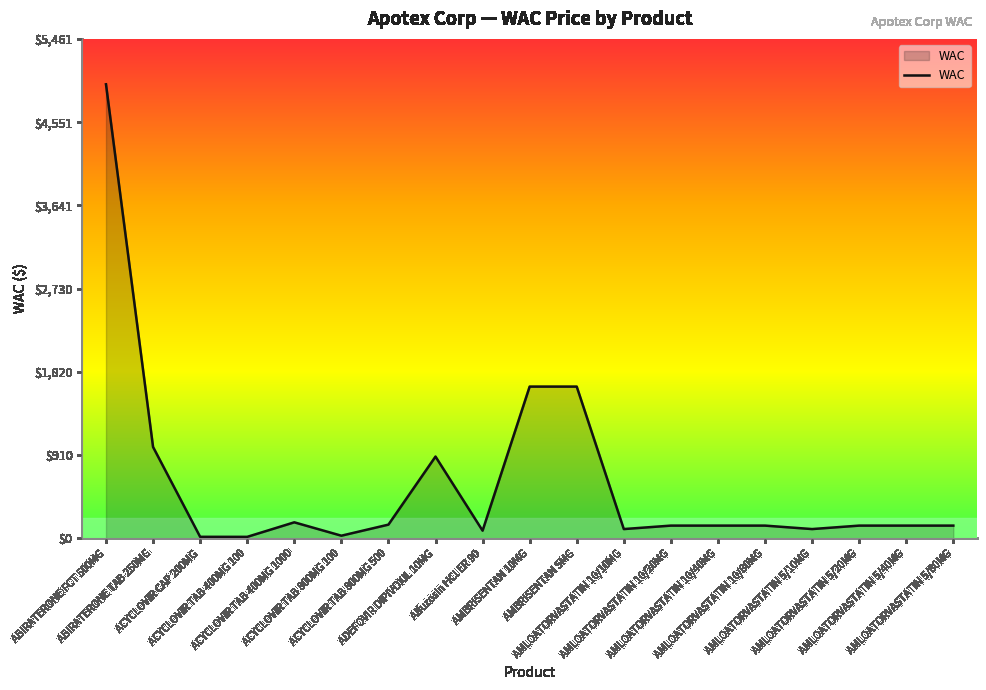

What is the maximum value shown in the chart?

4964.5